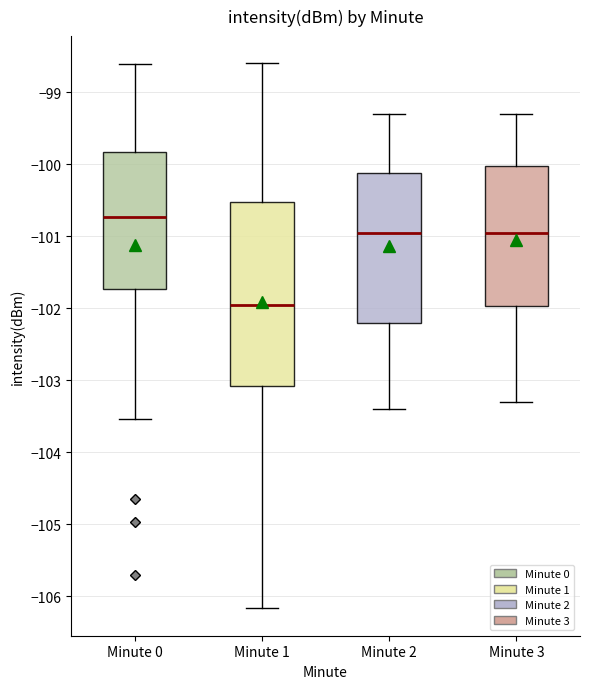

Which box is the tallest, from its lower edge to its upper edge?

Minute 1